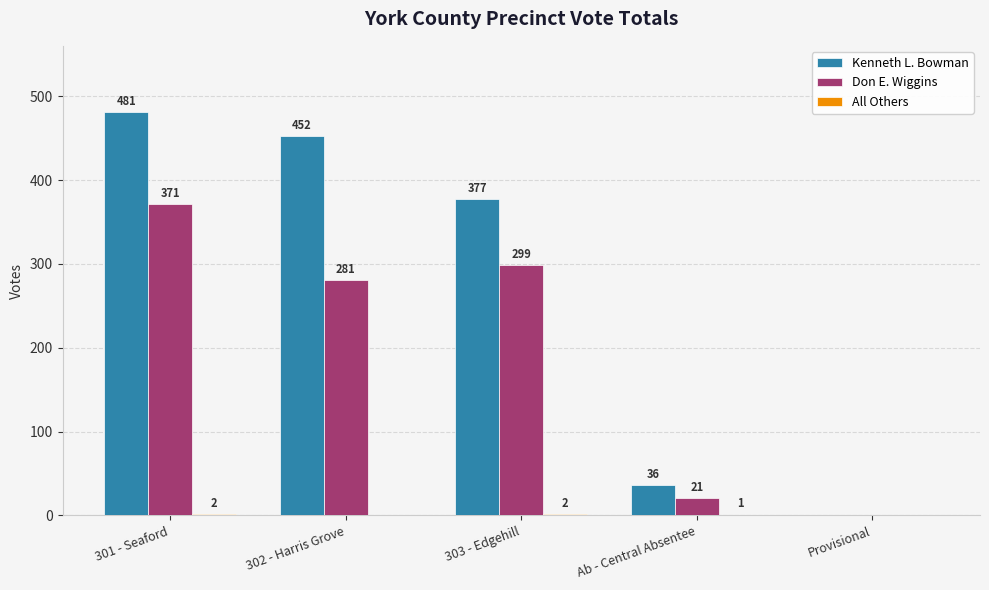

Which series has the widest spread of values?

Kenneth L. Bowman